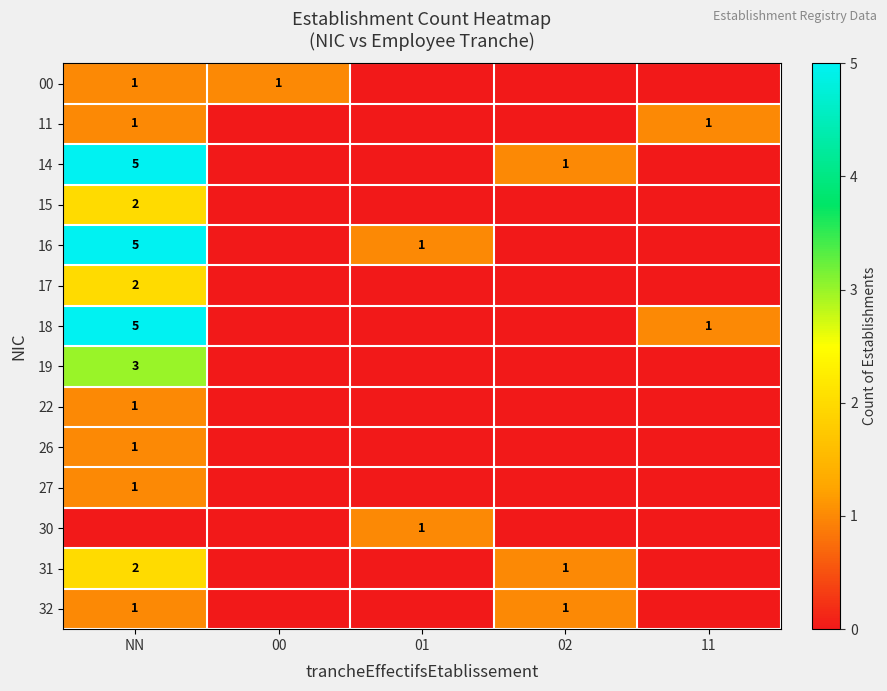

What is the difference between the highest and lowest values at 02?

1